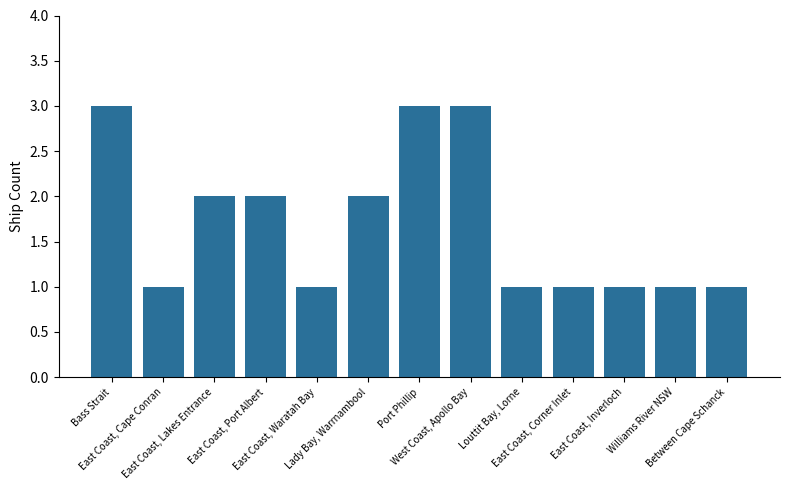

What is the value of the 6th bar from the left?

2